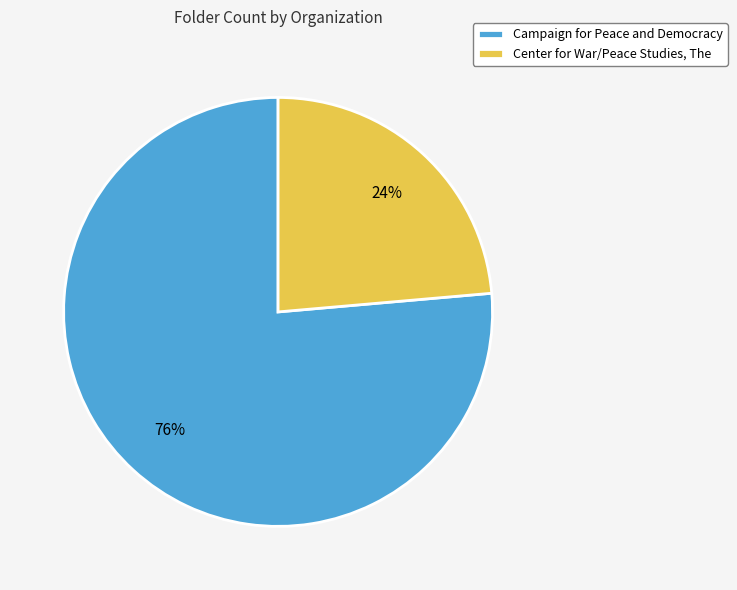

To the nearest percent, what is the average slice percentage?

50%